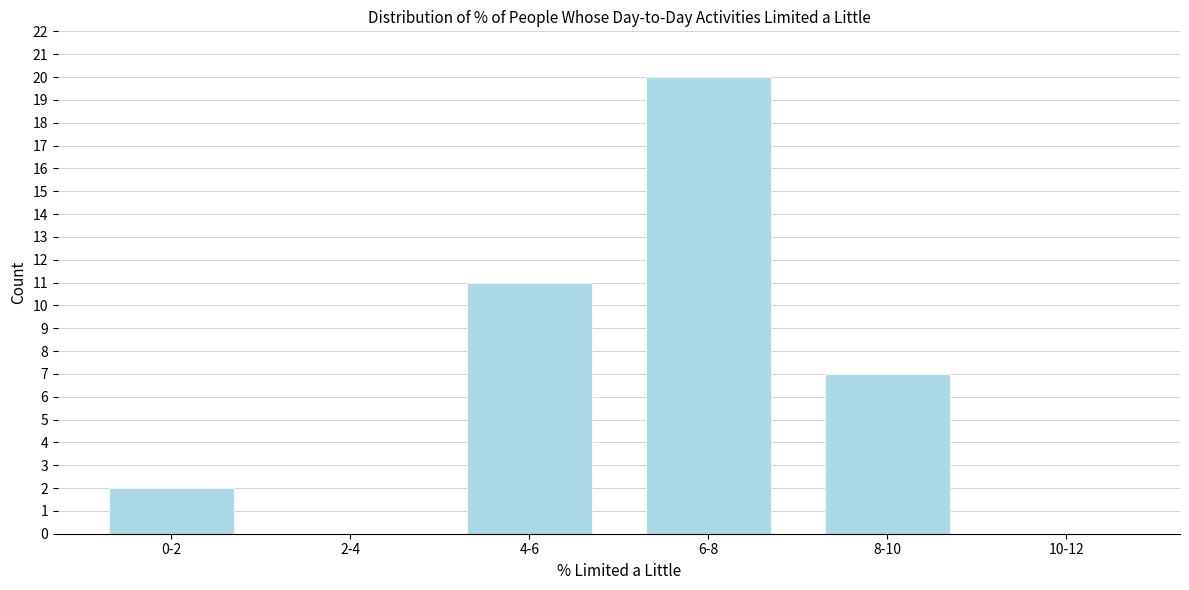

Reading left to right, what are all the values shown in this chart?

0-2=2	2-4=0	4-6=11	6-8=20	8-10=7	10-12=0